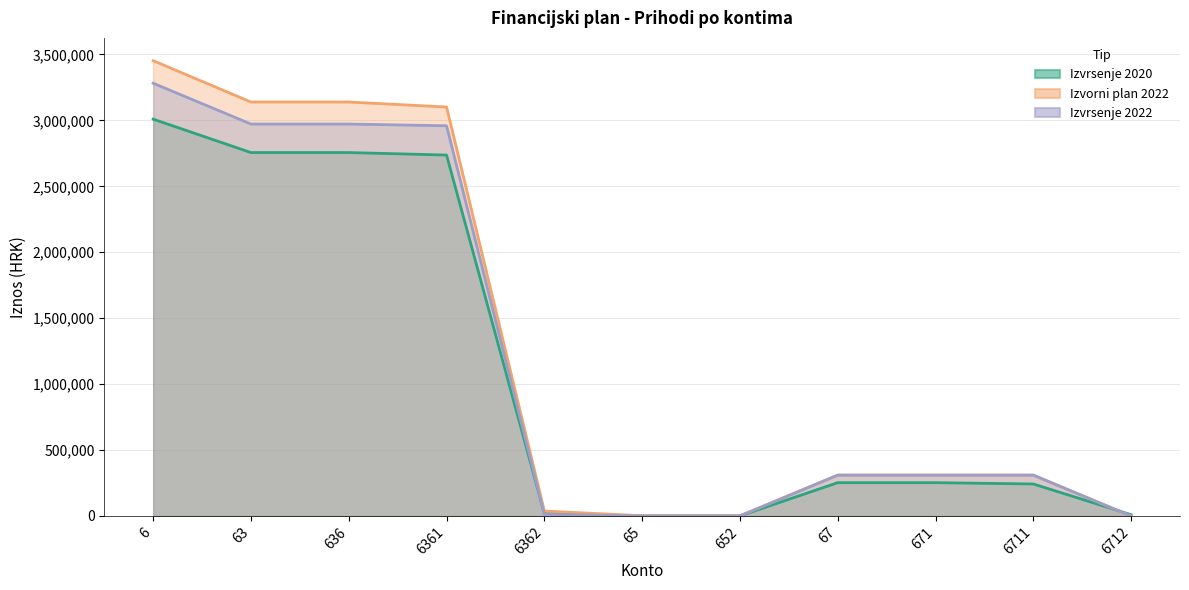

Which category has the lowest value in the Izvorni plan 2022 series?

6712